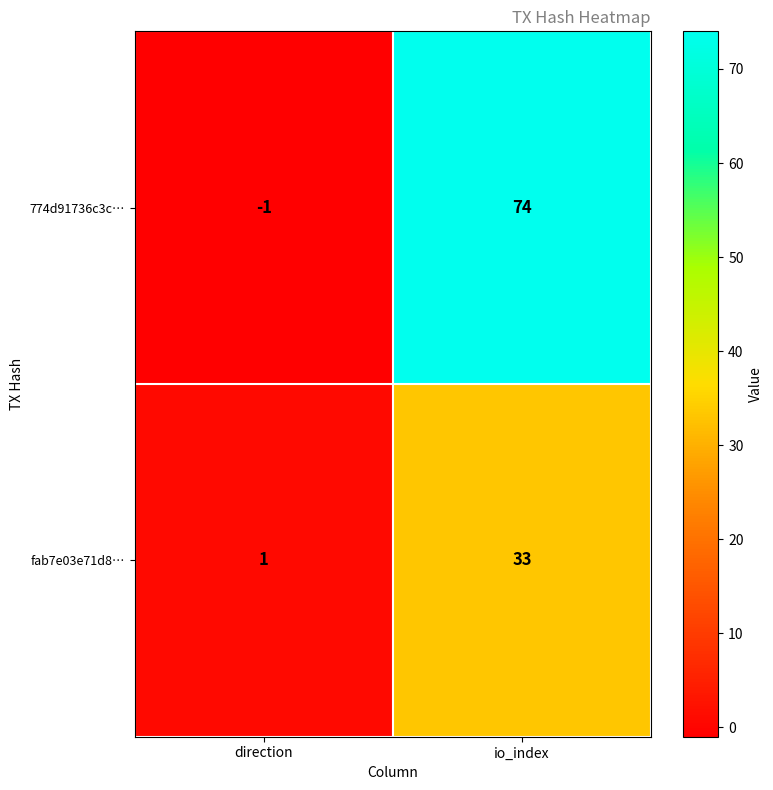

The 774d91736c3c… series shows -1 at direction. True or false?

True